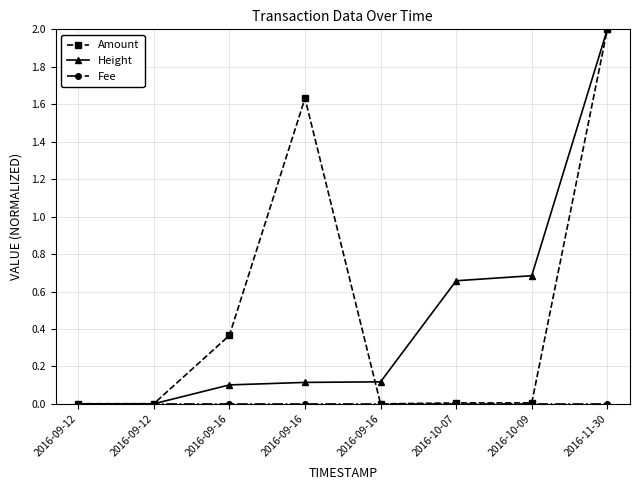

What is the approximate value of Height at 2016-09-16?

0.1